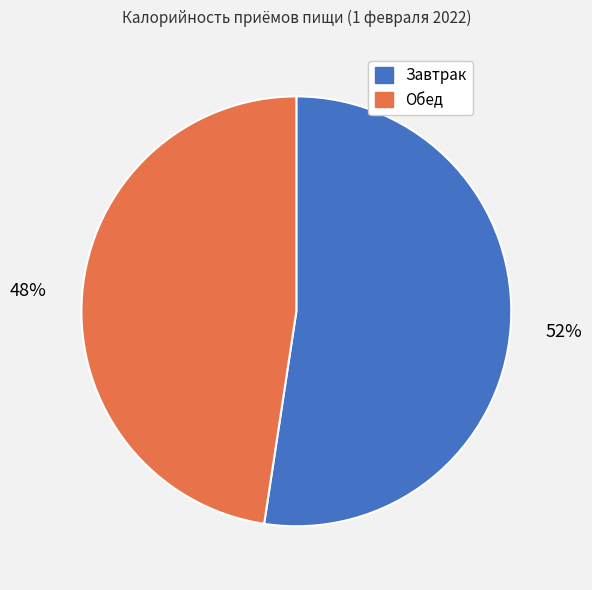

True or false: Завтрак accounts for 67% of the total.

False